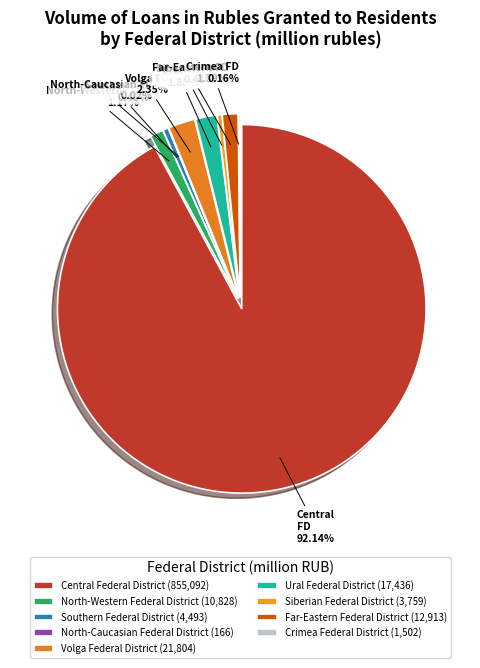

To the nearest percent, what is the difference between the largest and smallest slice percentages?

92%